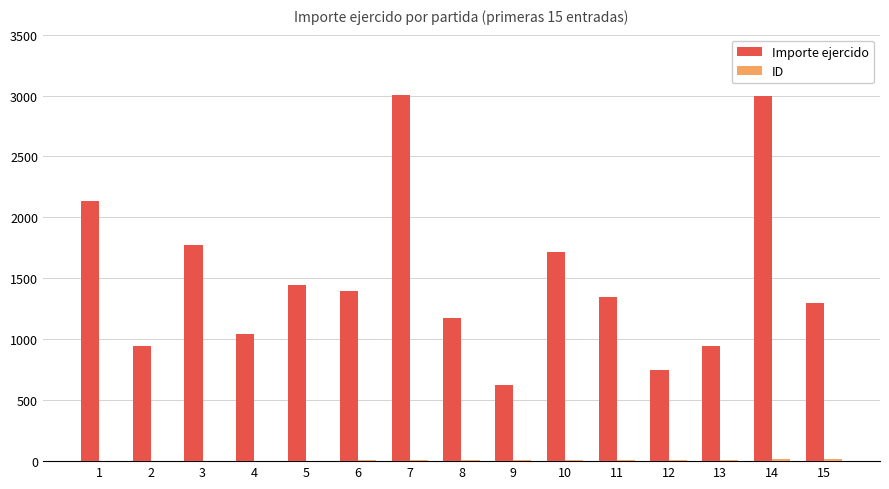

Between 1 and 12, which series saw the biggest shift?

Importe ejercido